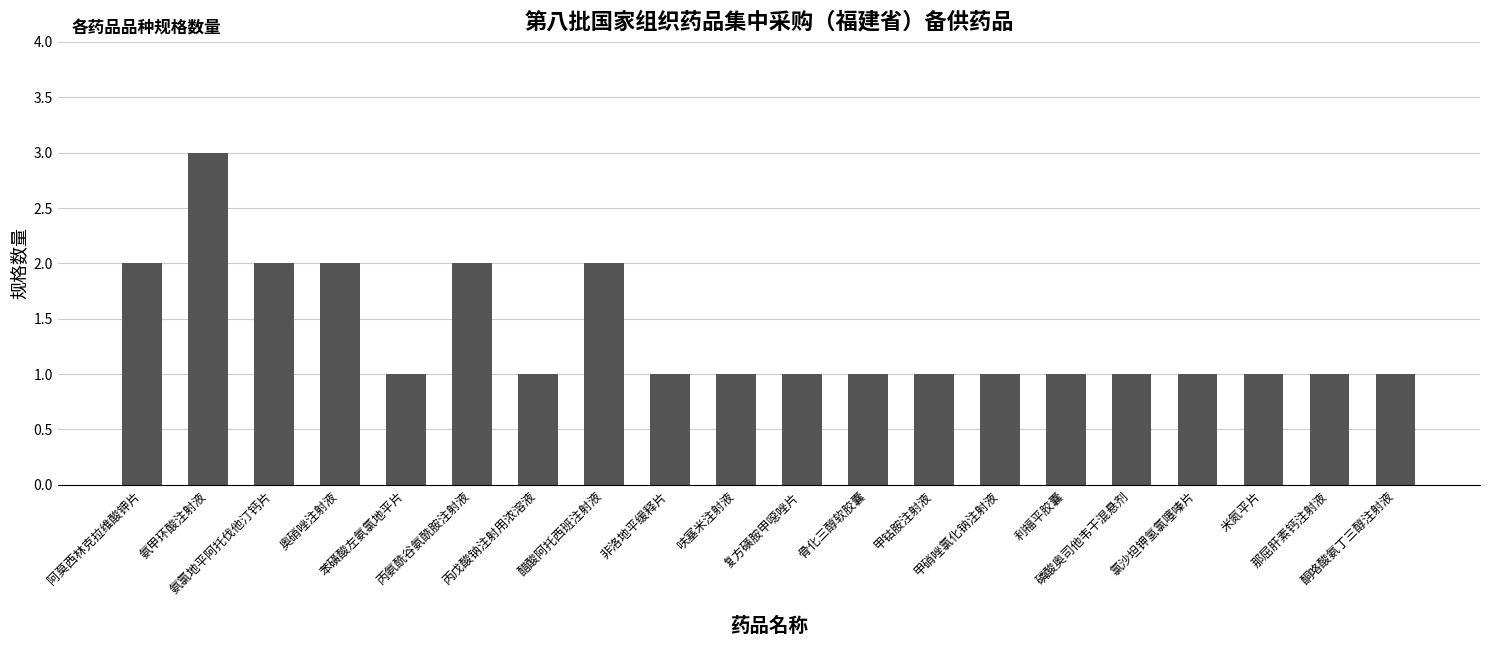

What is the value of the 9th bar from the left?

1